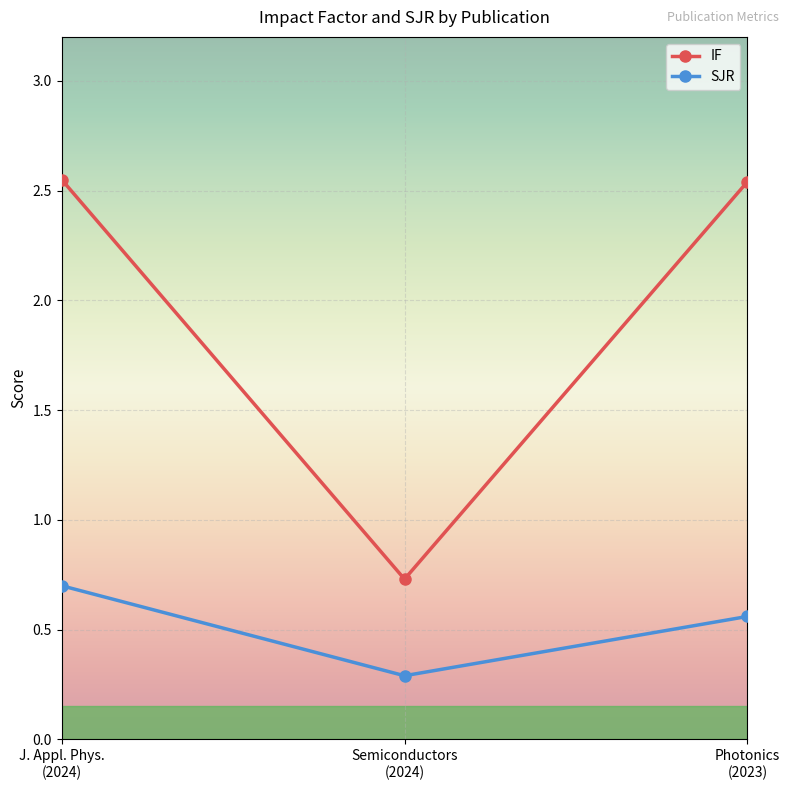

What is the difference between the maximum and minimum values in the IF series?

1.8